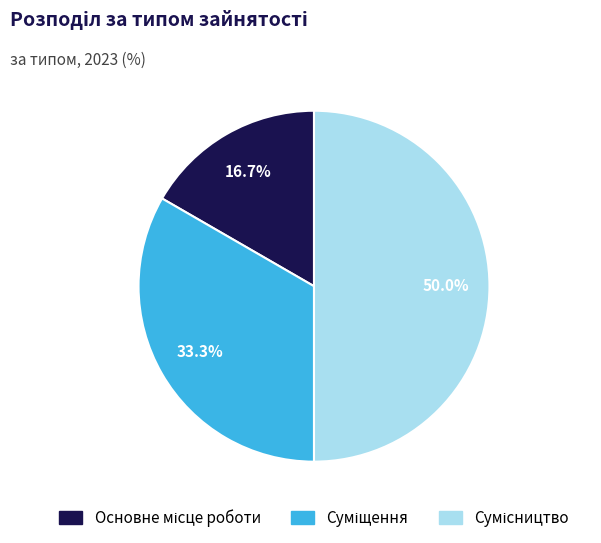

What percentage is the Основне місце роботи slice, to the nearest percent?

17%